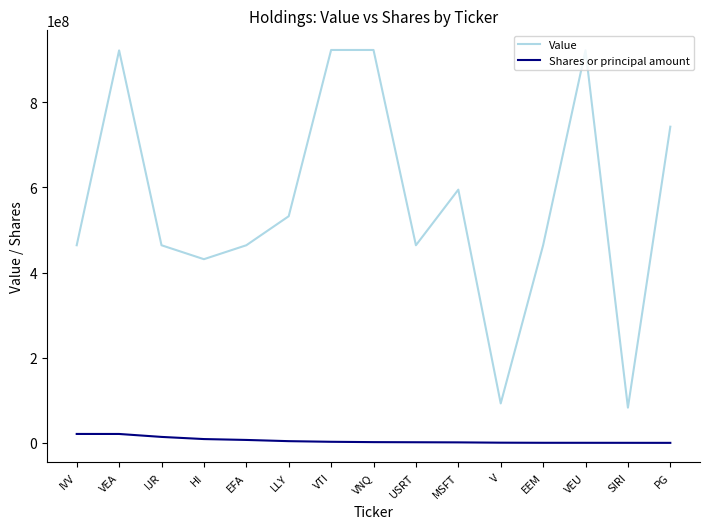

True or false: Value and Shares or principal amount intersect in this chart.

False